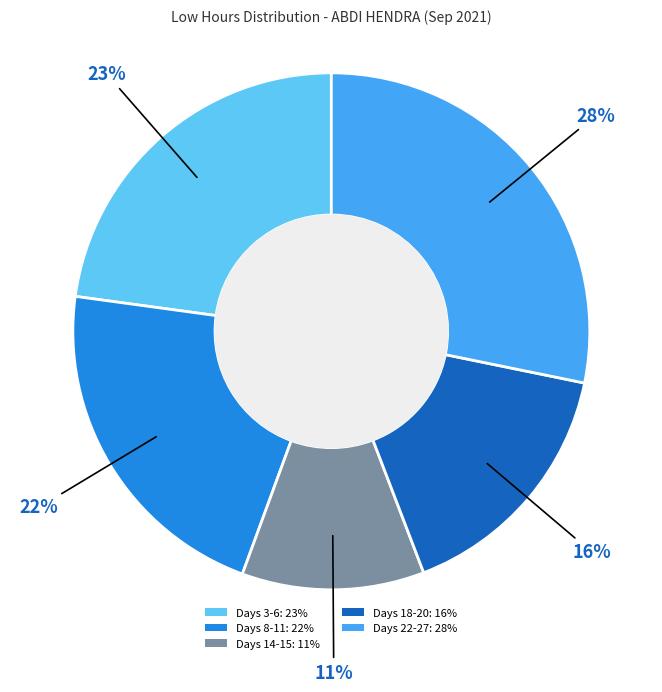

Is there a majority slice in this chart?

No